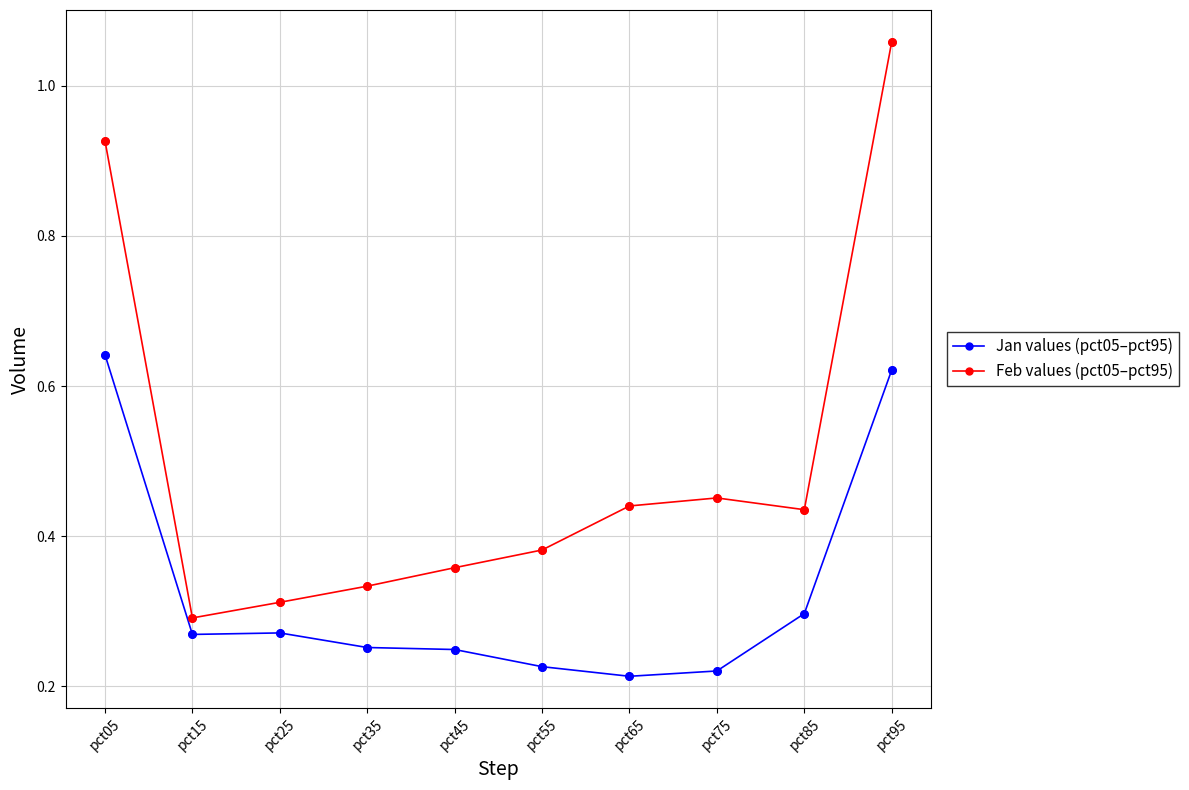

At which label is Feb values (pct05–pct95) closest to 0?

pct15